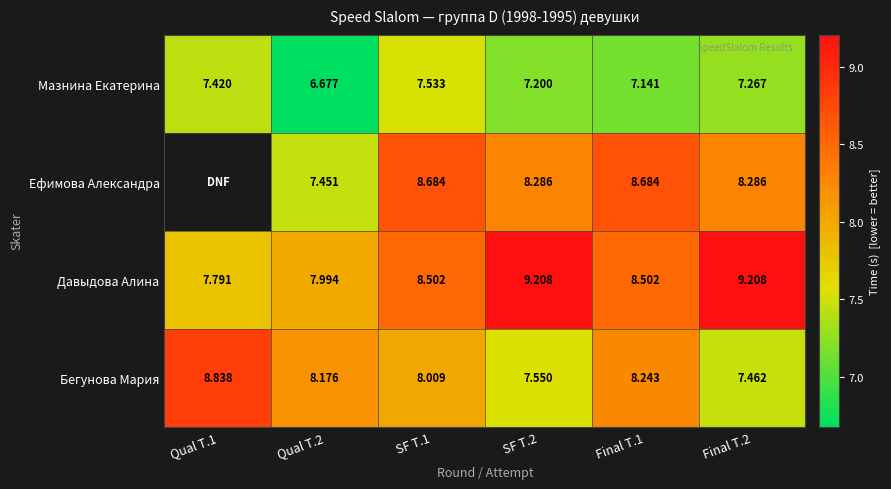

The Ефимова Александра series shows 8.3 at Final T.2. True or false?

True